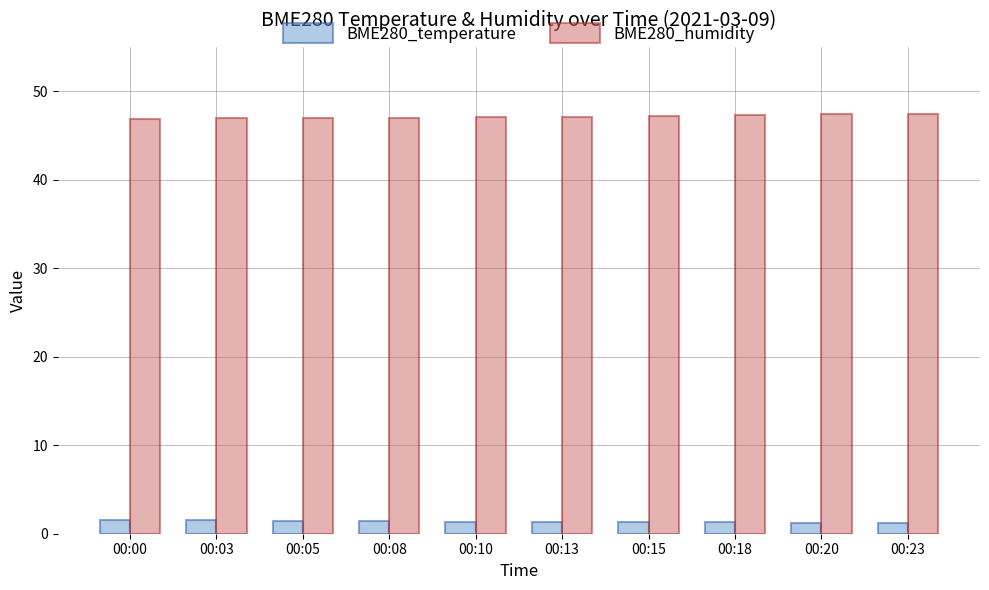

What is the smallest value displayed?

1.2